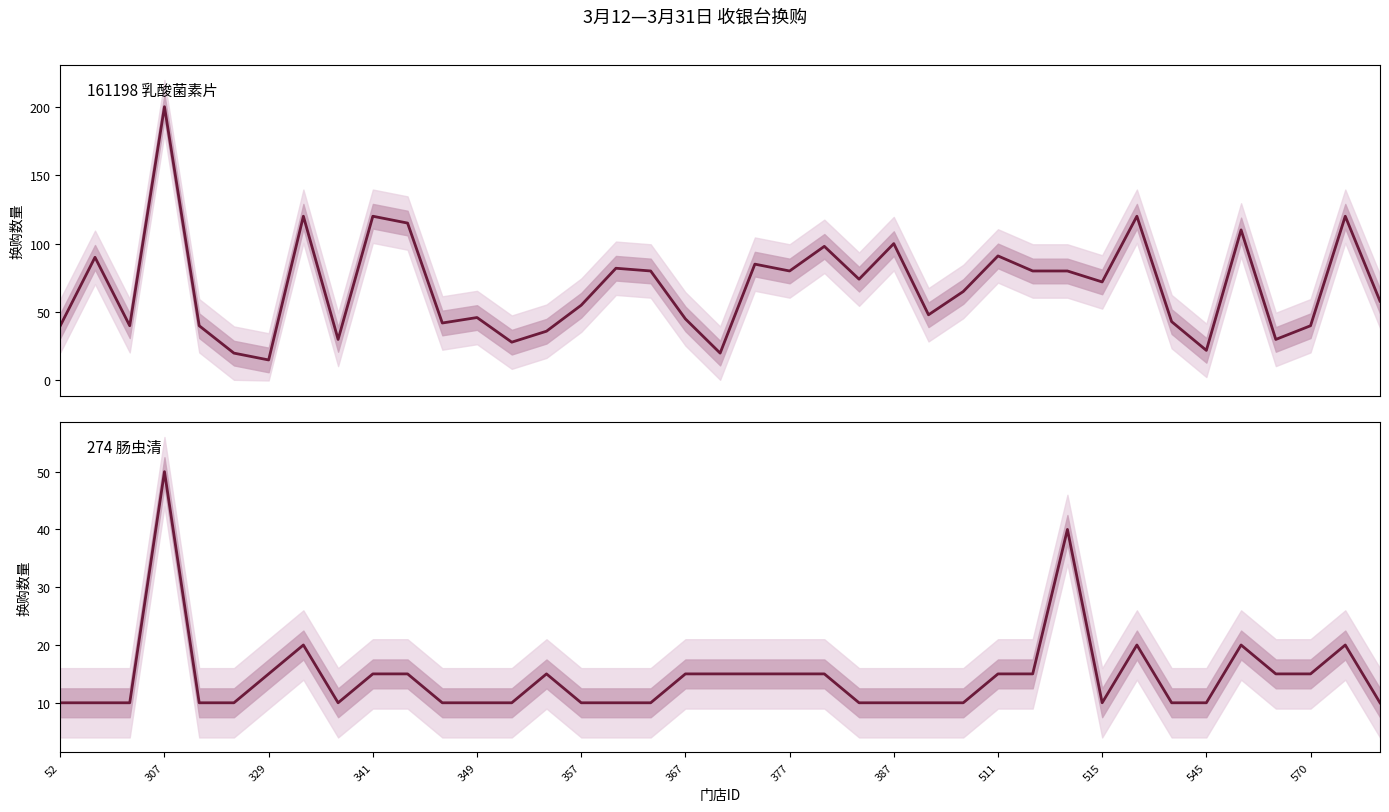

Which series has the largest range (max minus min)?

161198 乳酸菌素片